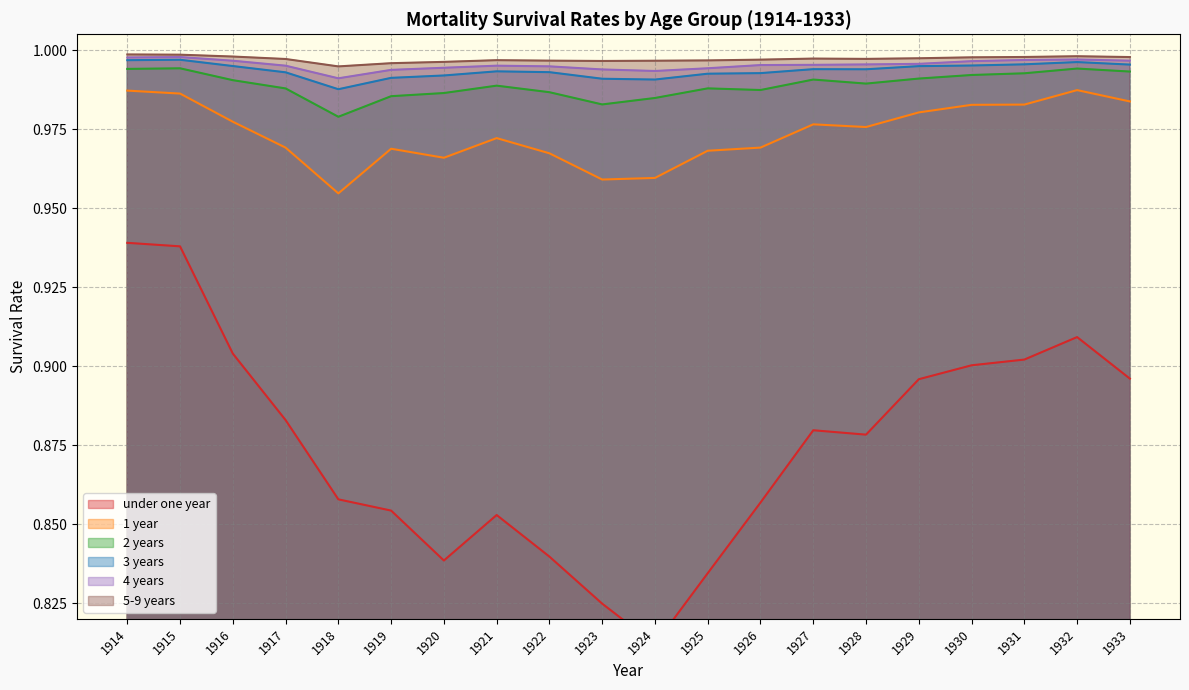

True or false: under one year and 3 years cross at least once.

False